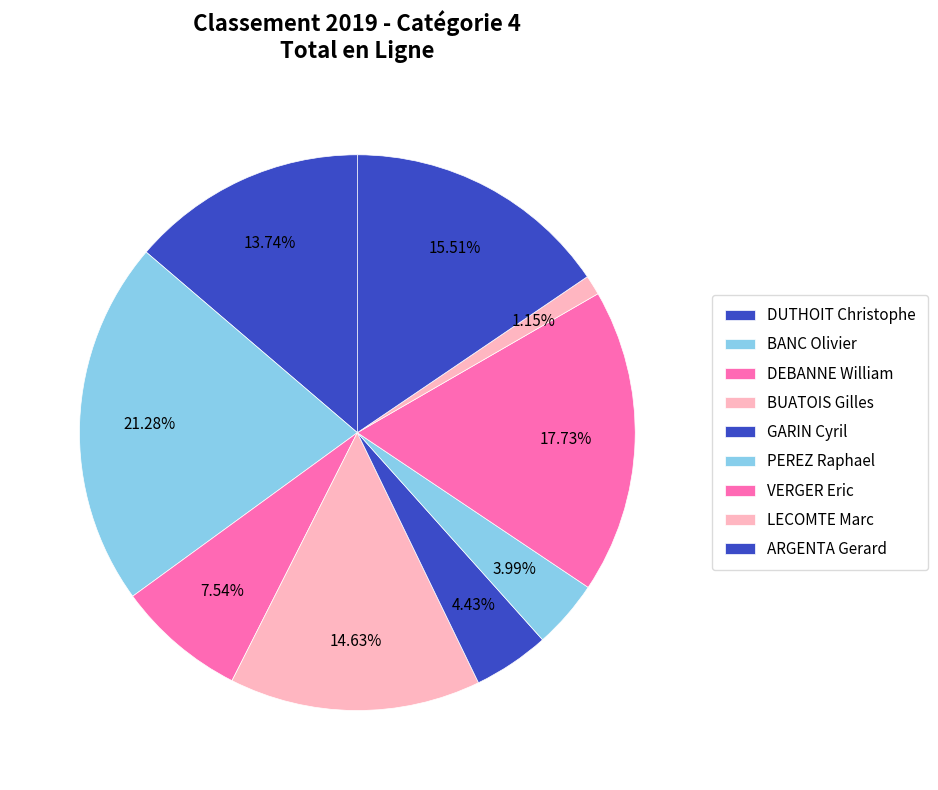

Count the number of slices in the pie.

9